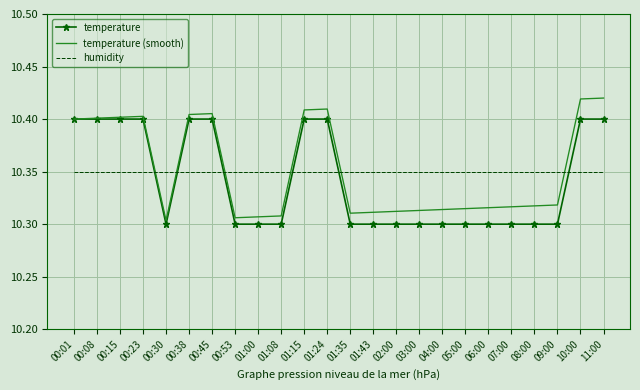

Count the number of data series in this chart.

3